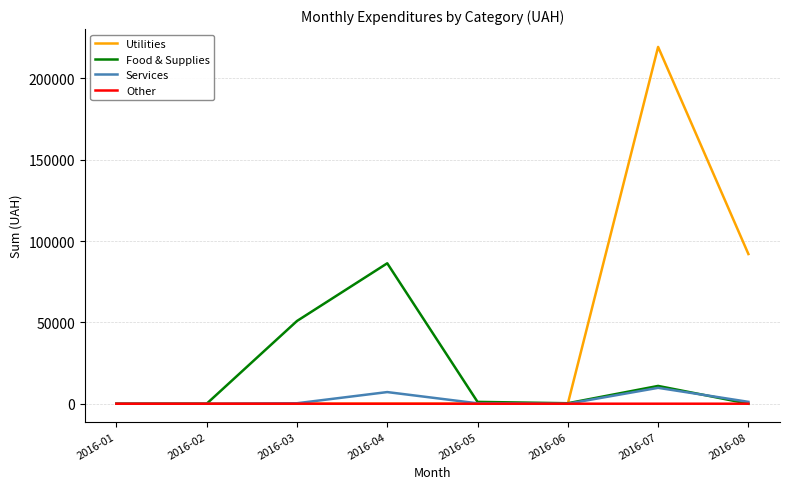

What is the difference between the Utilities values at 2016-03 and 2016-08?

91998.9